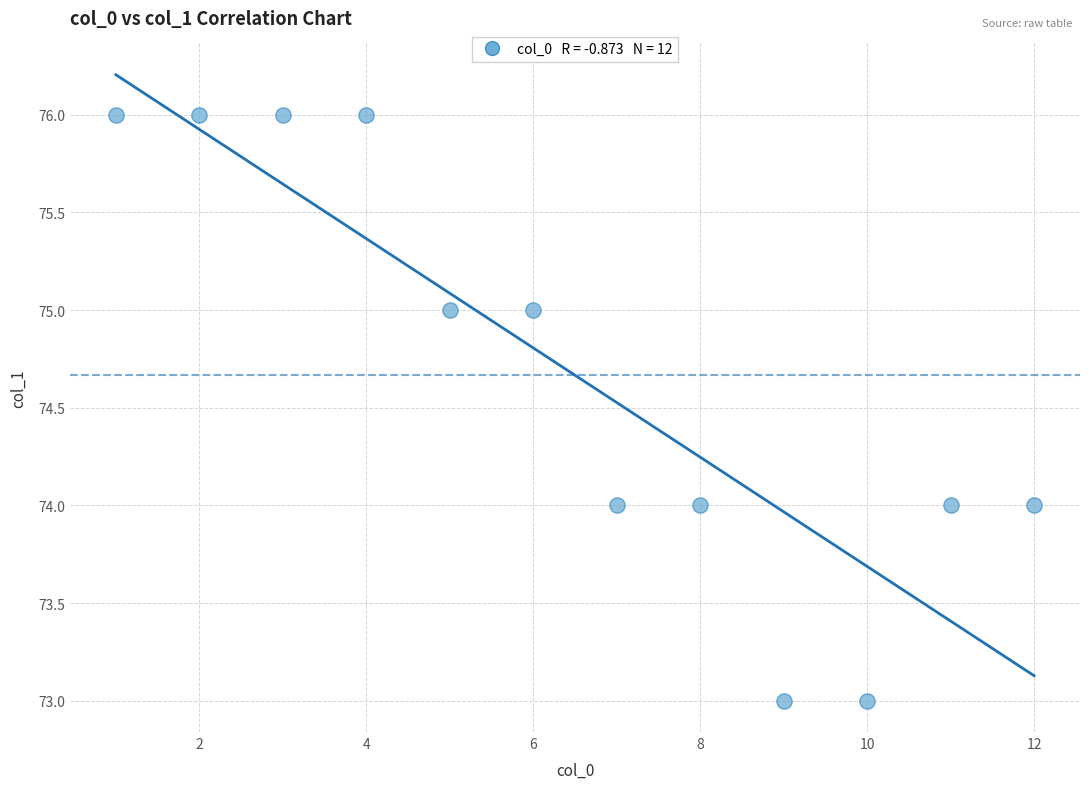

What is the range of Y values (max minus min)?

3